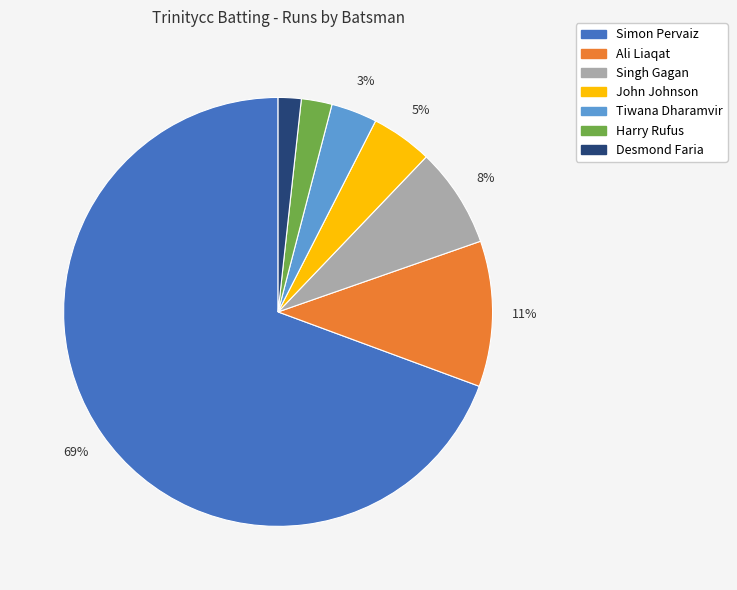

Does any single category account for the majority?

Yes